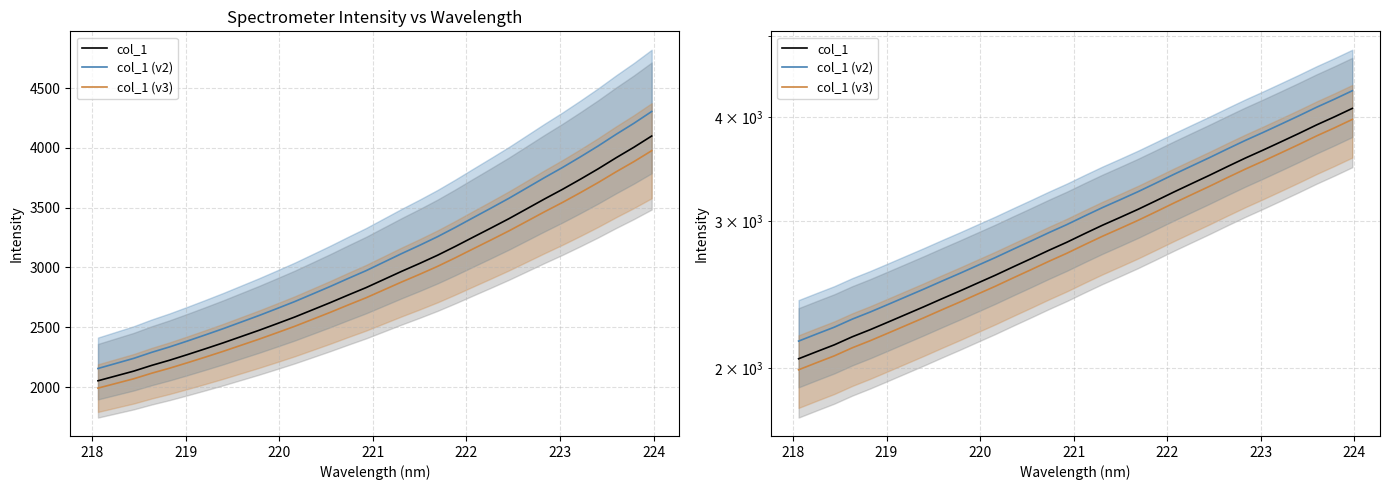

Is the value of col_1 at 30 greater than the value of col_1 (v3) at 17?

Yes